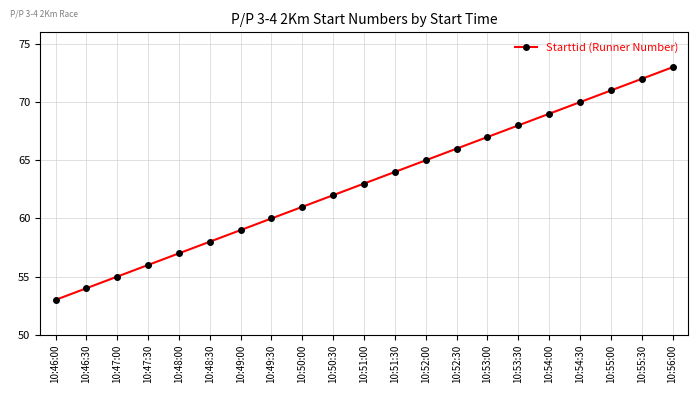

What is the minimum value shown in the chart?

53